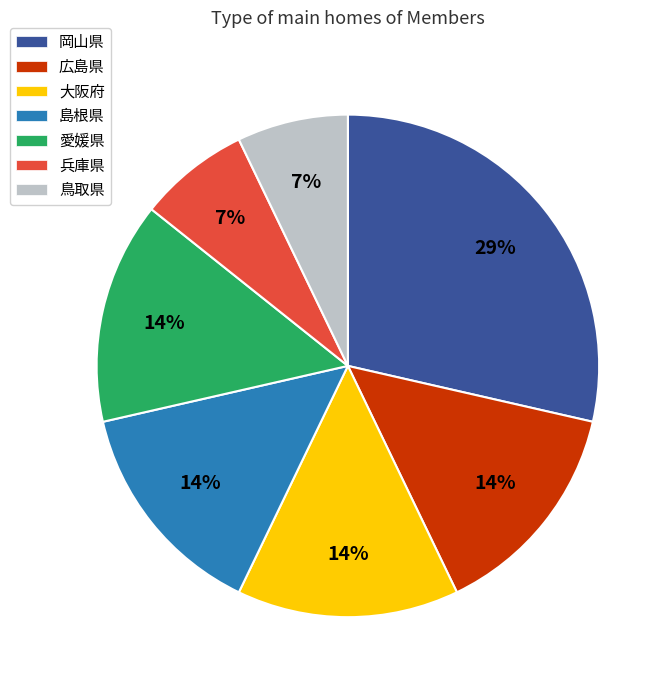

True or false: 島根県 accounts for 14% of the total.

True